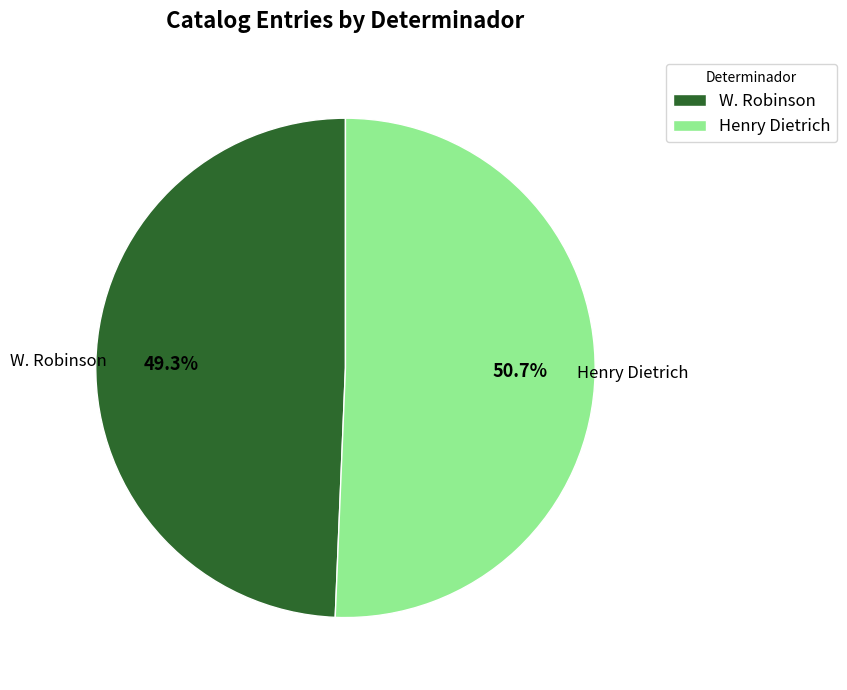

Which slice is the largest?

Henry Dietrich